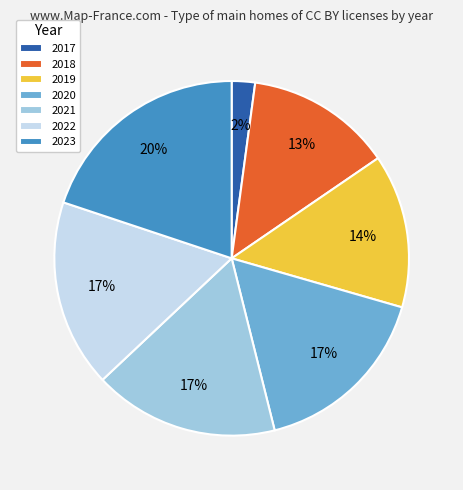

Count the number of slices in the pie.

7